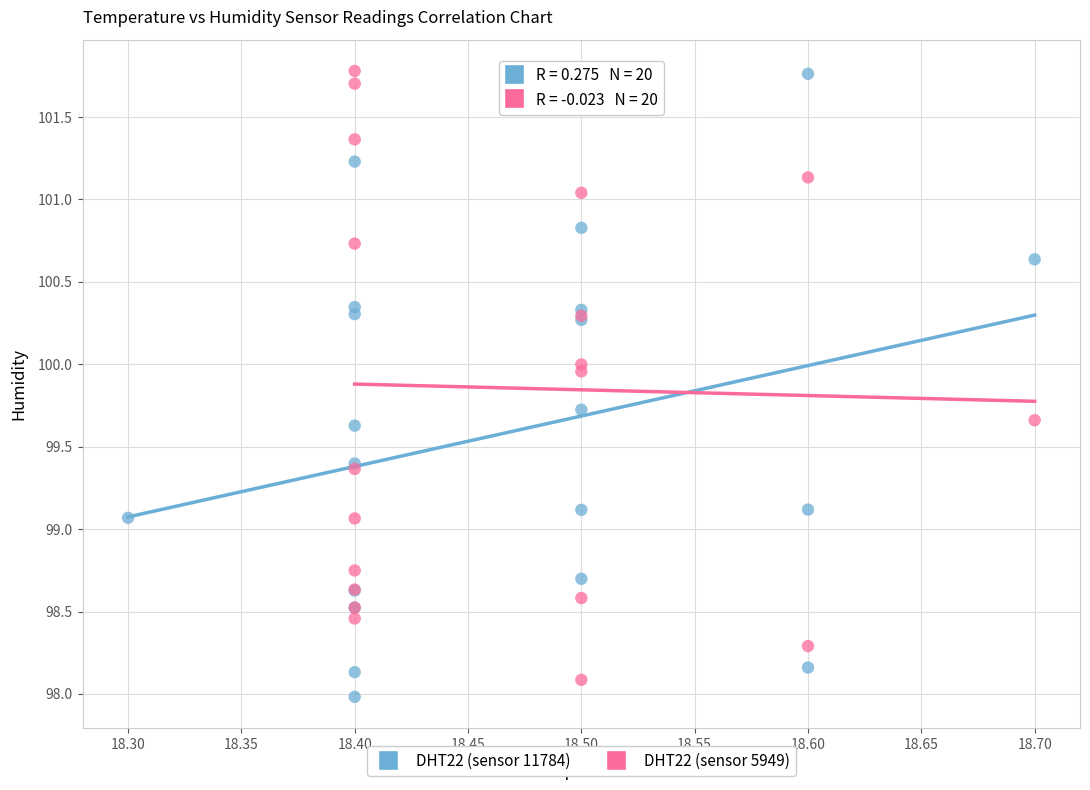

Which series has the largest Y range (max minus min)?

DHT22 (sensor 11784)